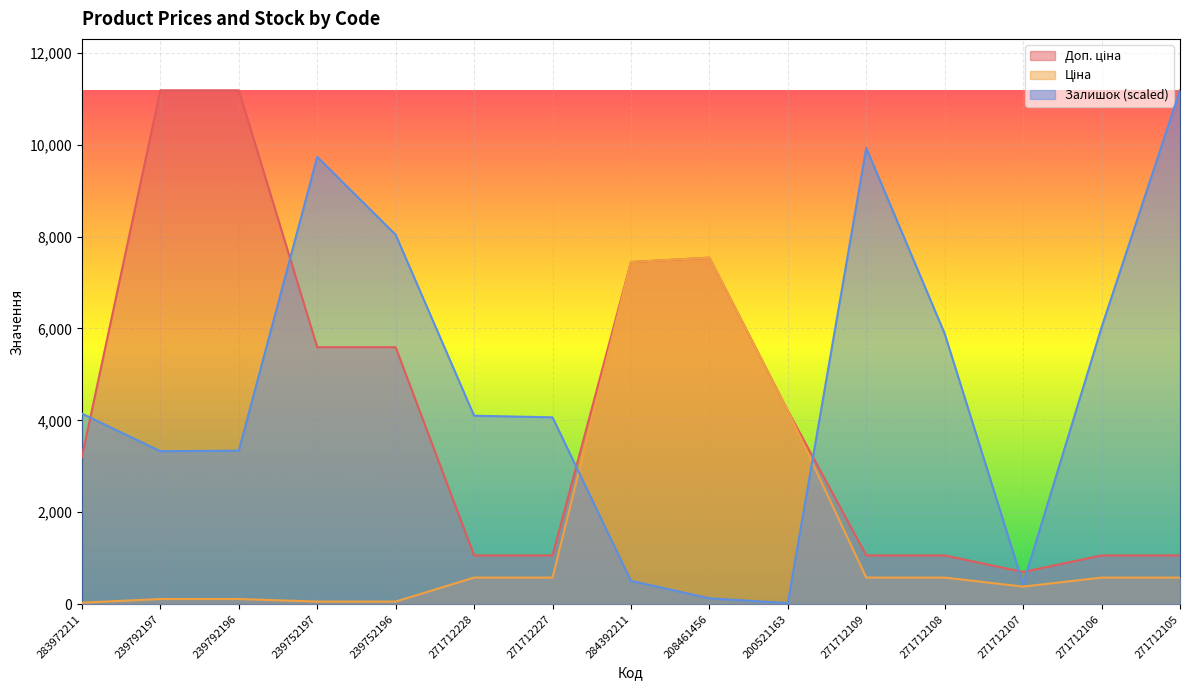

Where is Ціна nearest to the value 3785?

200521163